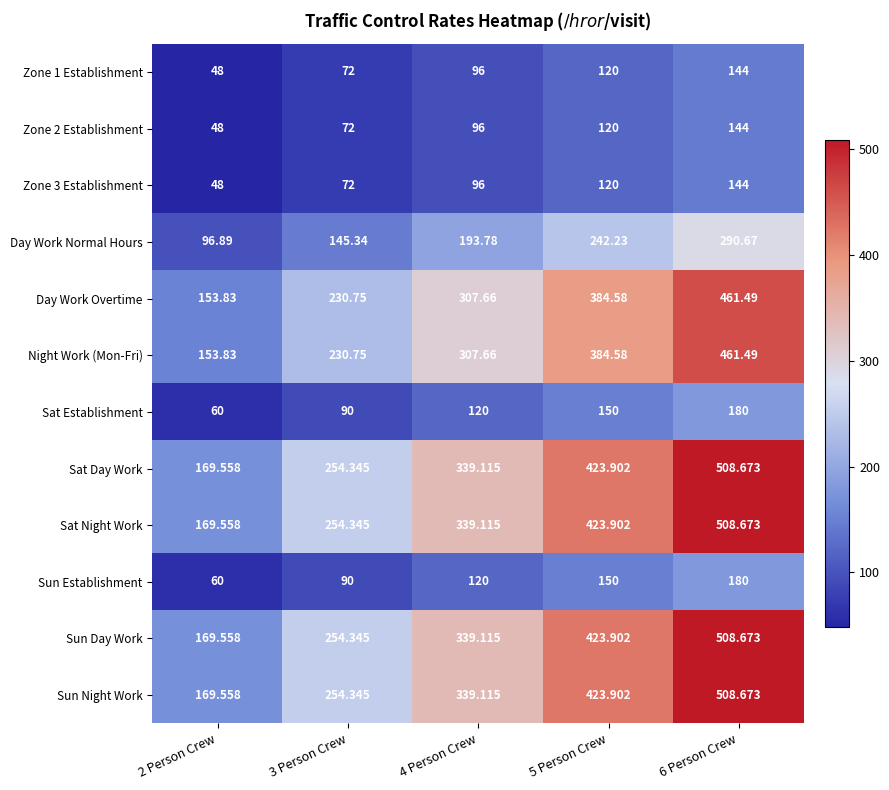

Which label corresponds to the smallest value in the chart?

2 Person Crew